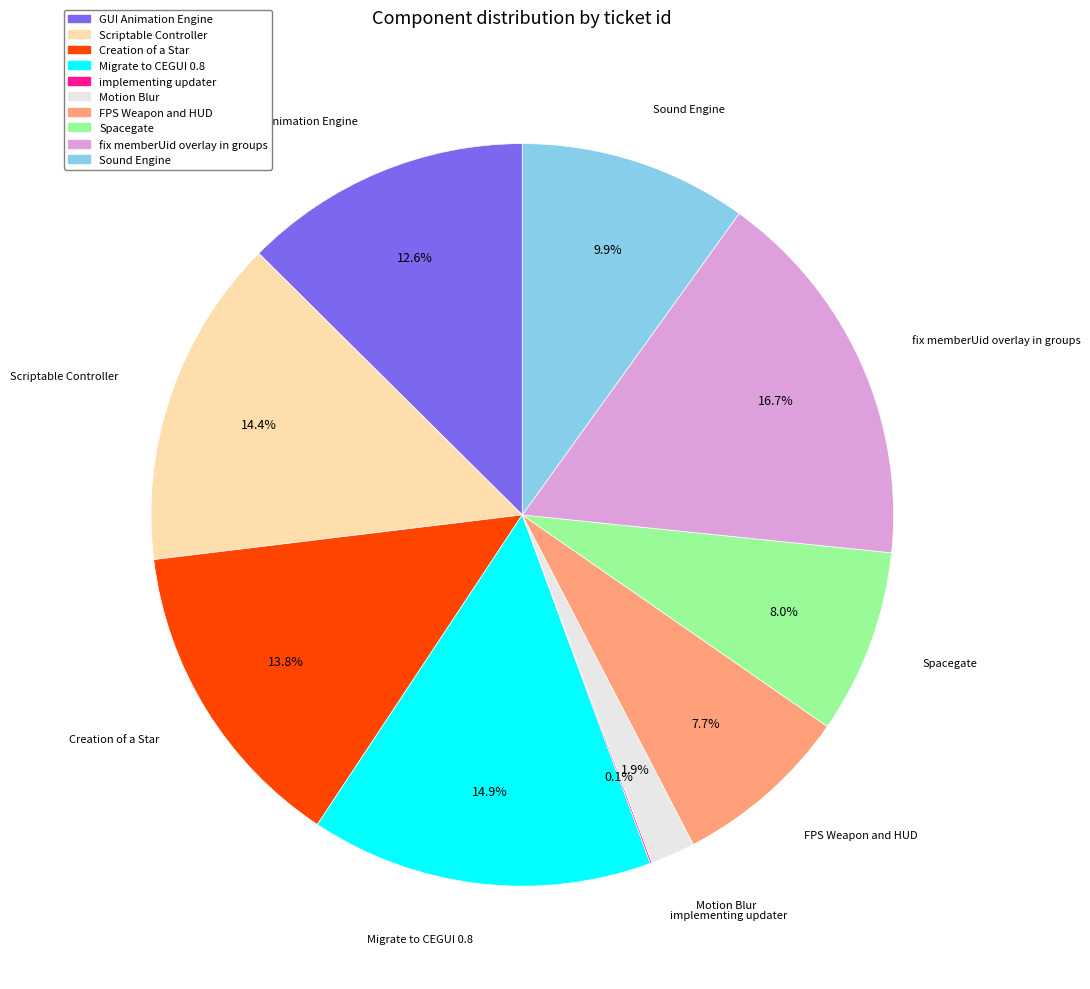

Do fix memberUid overlay in groups and Migrate to CEGUI 0.8 together represent more than half of the pie?

No